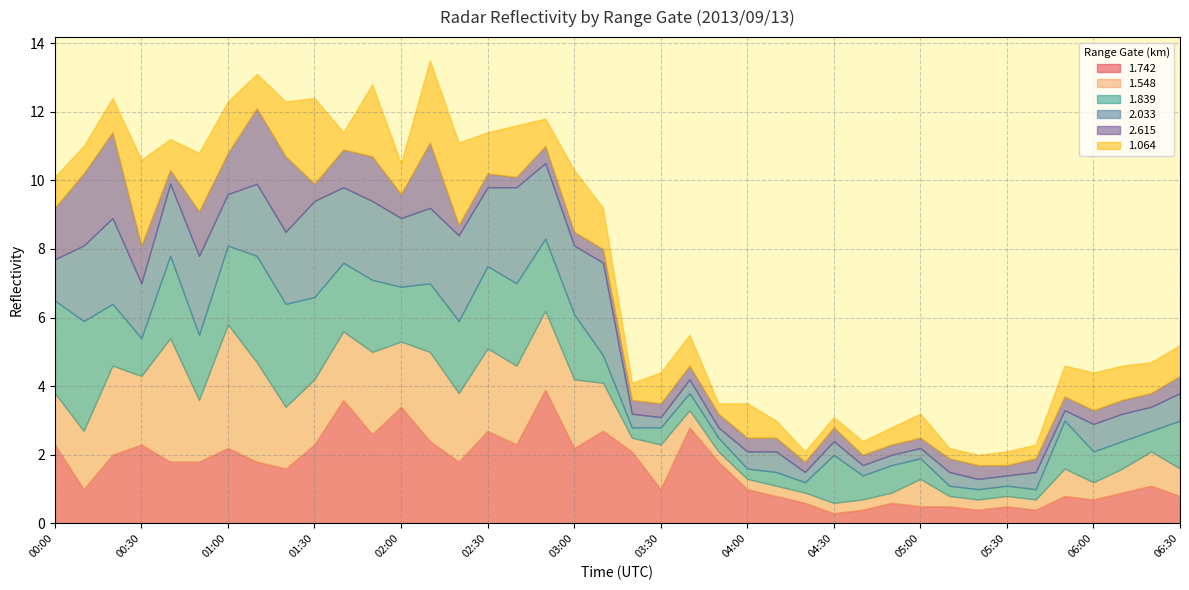

What is the average value of the 1.064 series?

1.0